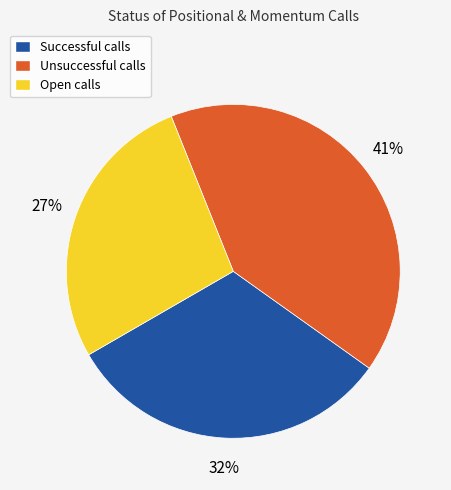

Count the number of slices in the pie.

3